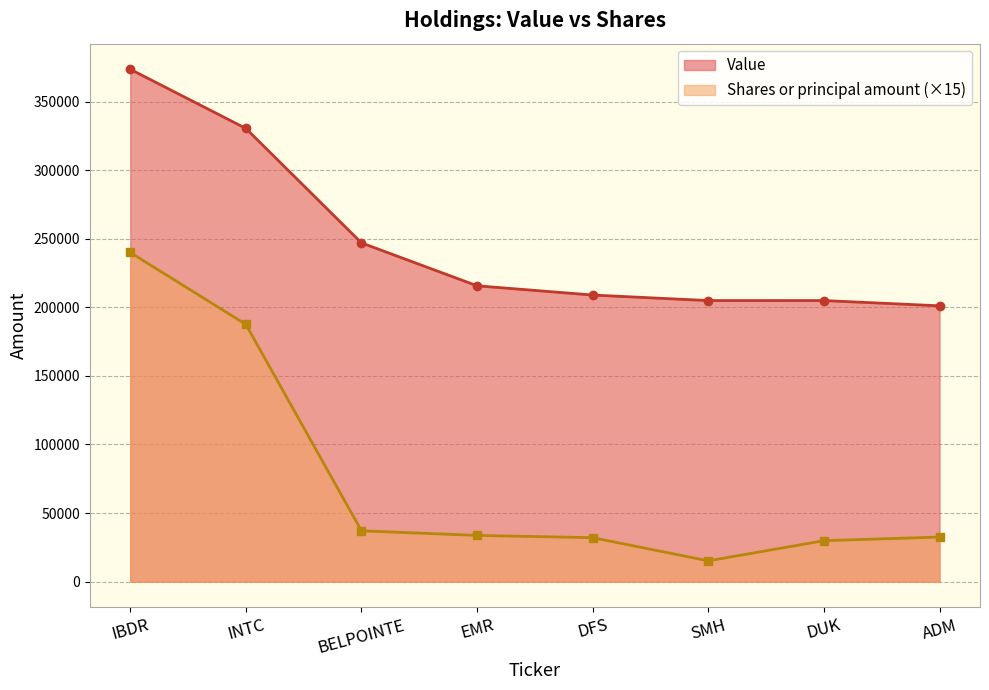

The Shares or principal amount series shows 29850 at DUK. True or false?

True